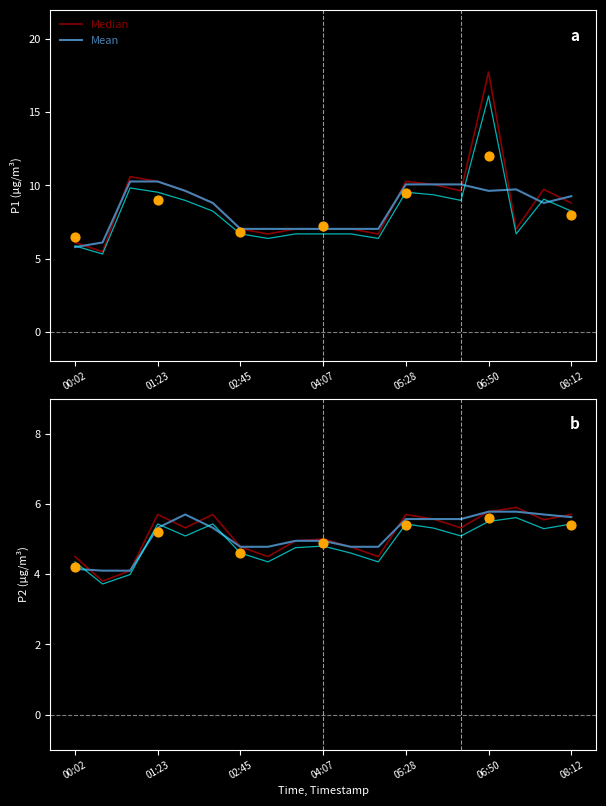

Which series contains the lowest Y value?

Median